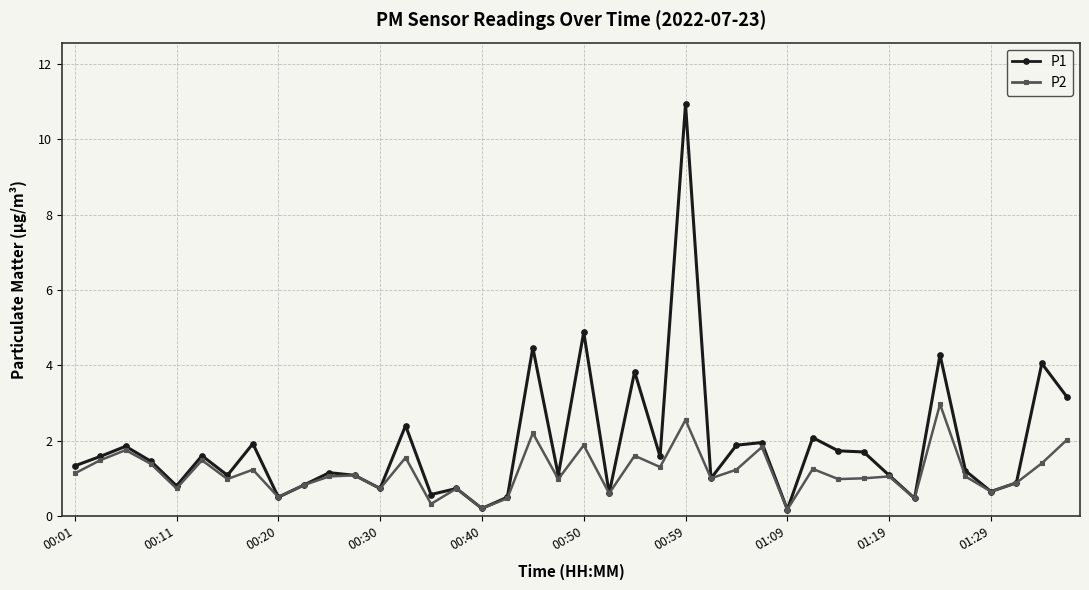

What is the greatest value displayed?

10.9